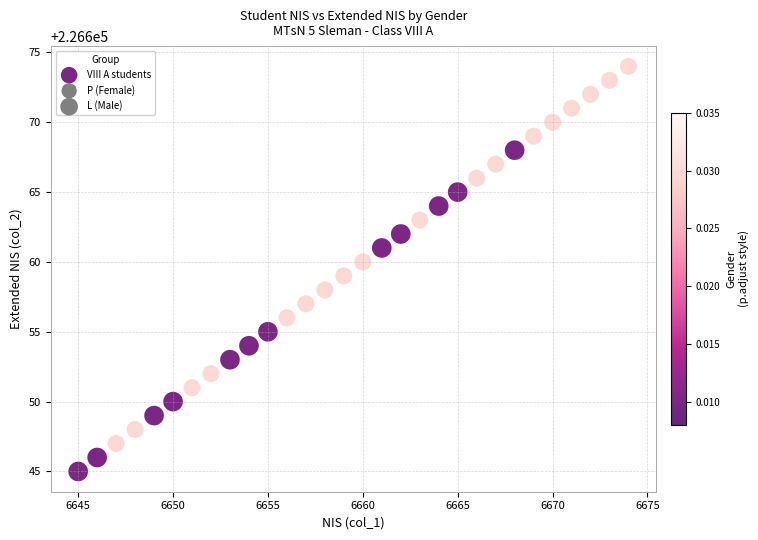

What is the range of X values (max minus min)?

29